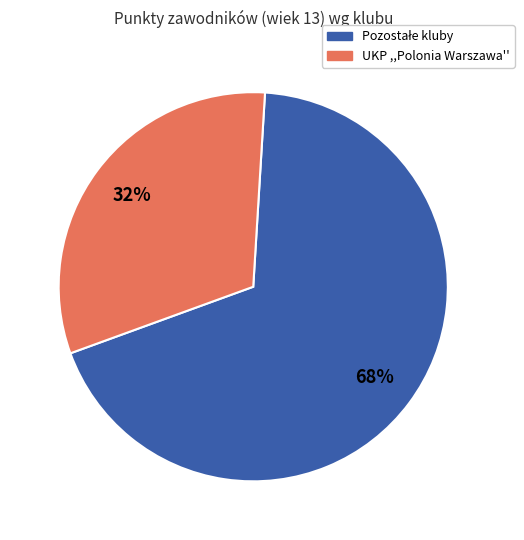

How many segments does this pie chart have?

2